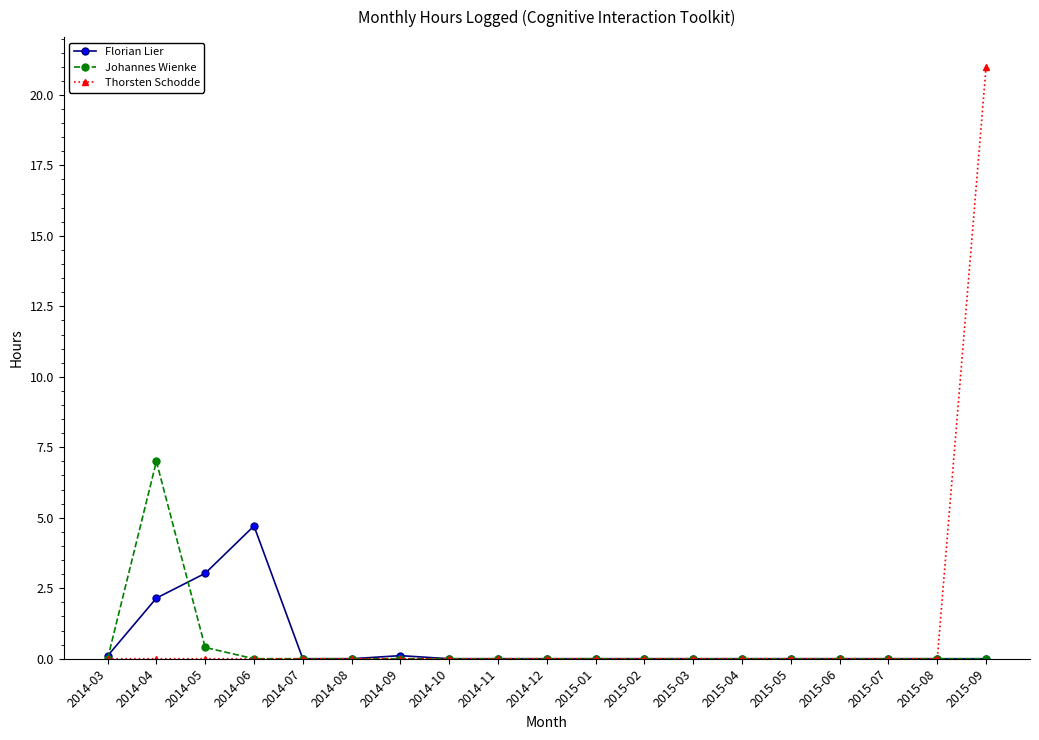

List the series in order of their peak value, highest first.

Thorsten Schodde, Johannes Wienke, Florian Lier